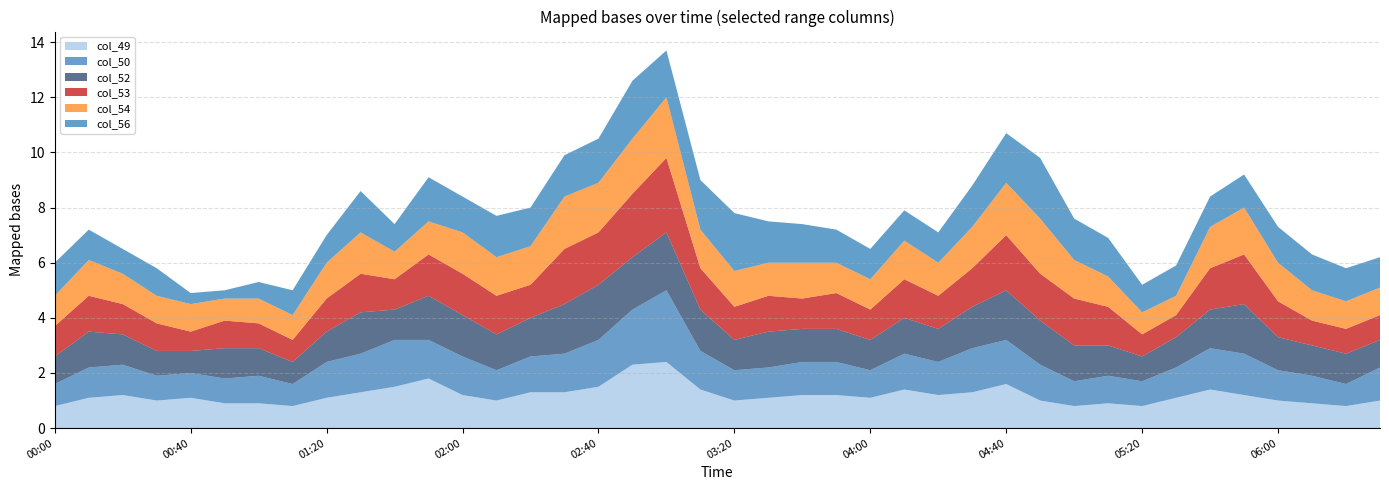

Reading left to right, list all the values displayed in this chart.

col_49: 0.8	1.1	1.2	1.0	1.1	0.9	0.9	0.8	1.1	1.3	1.5	1.8	1.2	1.0	1.3	1.3	1.5	2.3	2.4	1.4	1.0	1.1	1.2	1.2	1.1	1.4	1.2	1.3	1.6	1.0	0.8	0.9	0.8	1.1	1.4	1.2	1.0	0.9	0.8	1.0
col_50: 0.8	1.1	1.1	0.9	0.9	0.9	1.0	0.8	1.3	1.4	1.7	1.4	1.4	1.1	1.3	1.4	1.7	2.0	2.6	1.4	1.1	1.1	1.2	1.2	1.0	1.3	1.2	1.6	1.6	1.3	0.9	1.0	0.9	1.1	1.5	1.5	1.1	1.0	0.8	1.2
col_52: 1.0	1.3	1.1	0.9	0.8	1.1	1.0	0.8	1.1	1.5	1.1	1.6	1.5	1.3	1.4	1.8	2.0	1.9	2.1	1.5	1.1	1.3	1.2	1.2	1.1	1.3	1.2	1.5	1.8	1.6	1.3	1.1	0.9	1.1	1.4	1.8	1.2	1.1	1.1	1.0
col_53: 1.1	1.3	1.1	1.0	0.7	1.0	0.9	0.8	1.2	1.4	1.1	1.5	1.5	1.4	1.2	2.0	1.9	2.3	2.7	1.5	1.2	1.3	1.1	1.3	1.1	1.4	1.2	1.4	2.0	1.7	1.7	1.4	0.8	0.8	1.5	1.8	1.3	0.9	0.9	0.9
col_54: 1.1	1.3	1.1	1.0	1.0	0.8	0.9	0.9	1.3	1.5	1.0	1.2	1.5	1.4	1.4	1.9	1.8	2.0	2.2	1.4	1.3	1.2	1.3	1.1	1.1	1.4	1.2	1.5	1.9	2.0	1.4	1.1	0.8	0.7	1.5	1.7	1.4	1.1	1.0	1.0
col_56: 1.2	1.1	0.9	1.0	0.4	0.3	0.6	0.9	1.0	1.5	1.0	1.6	1.3	1.5	1.4	1.5	1.6	2.1	1.7	1.8	2.1	1.5	1.4	1.2	1.1	1.1	1.1	1.5	1.8	2.2	1.5	1.4	1.0	1.1	1.1	1.2	1.3	1.3	1.2	1.1